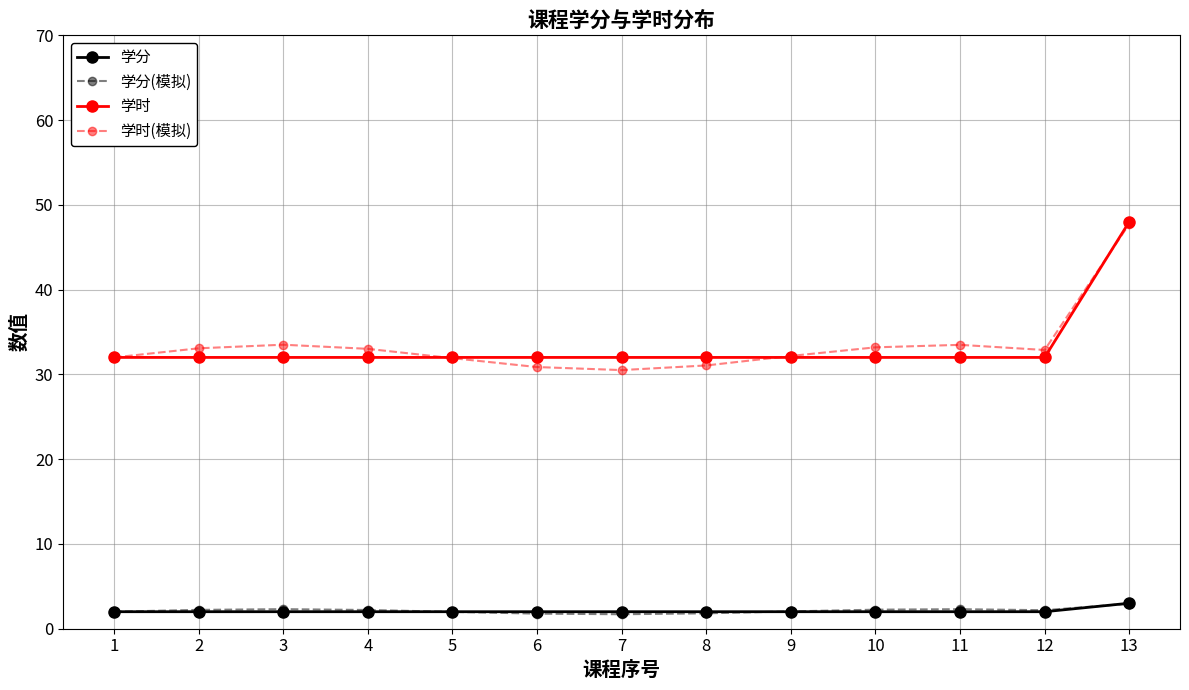

What is the sum of all 学分(模拟) values?

27.7